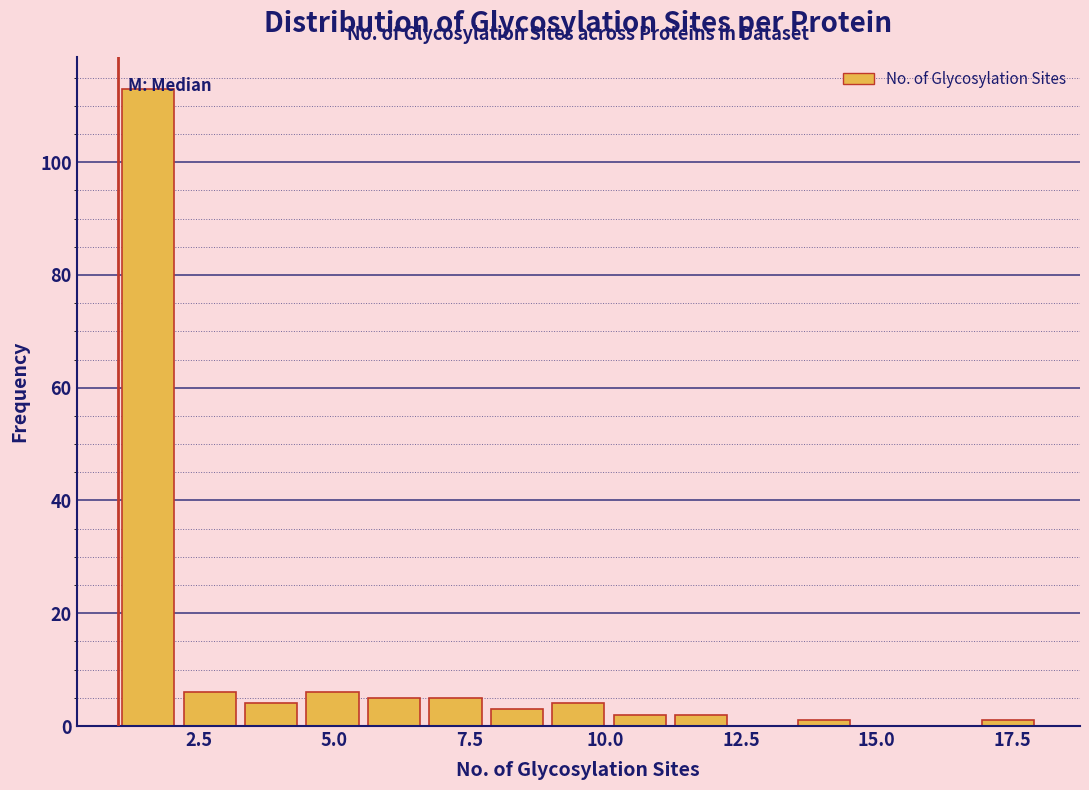

Read against the x-axis, roughly where is the centre of the tallest bar?

1.5